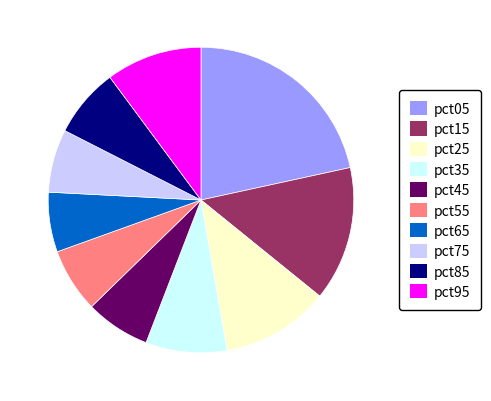

Between pct35 and pct65, which is larger?

pct35